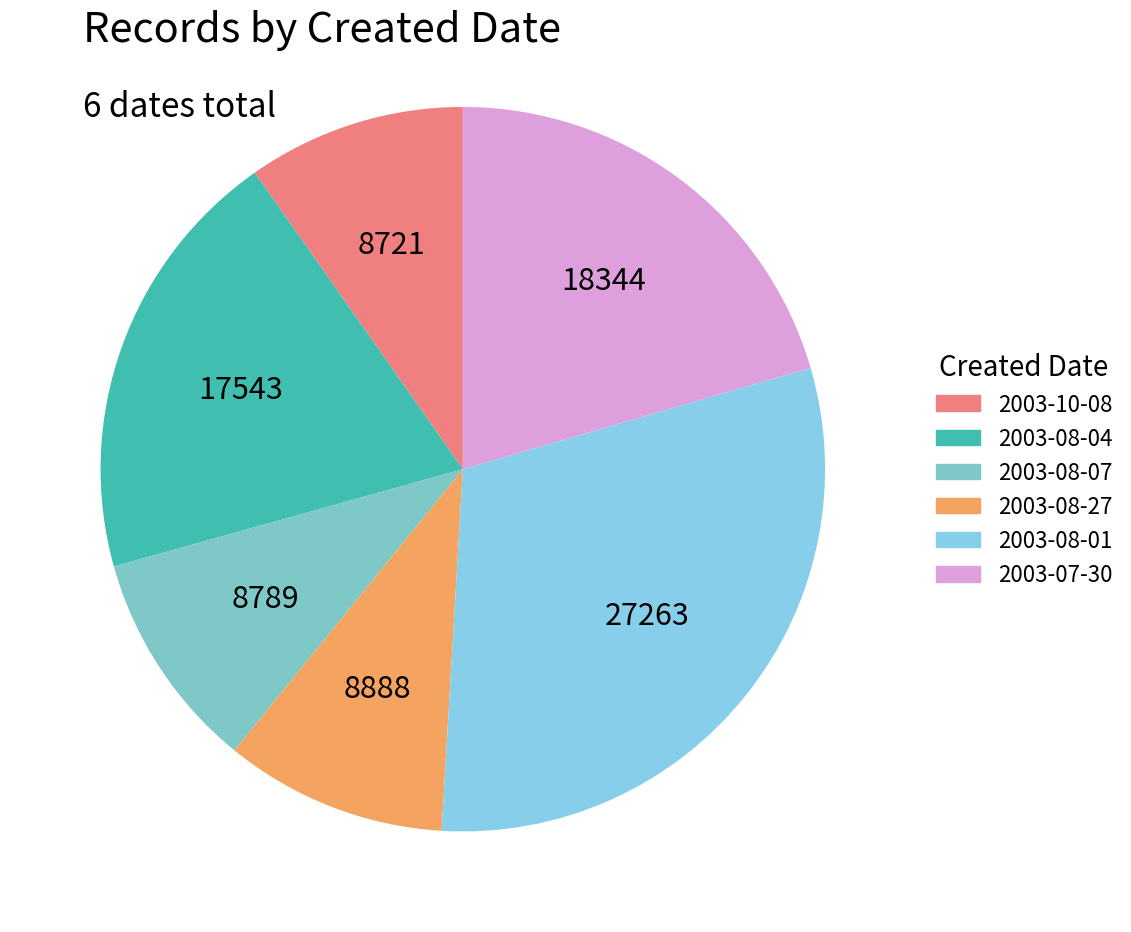

Between 2003-08-04 and 2003-08-07, which is larger?

2003-08-04